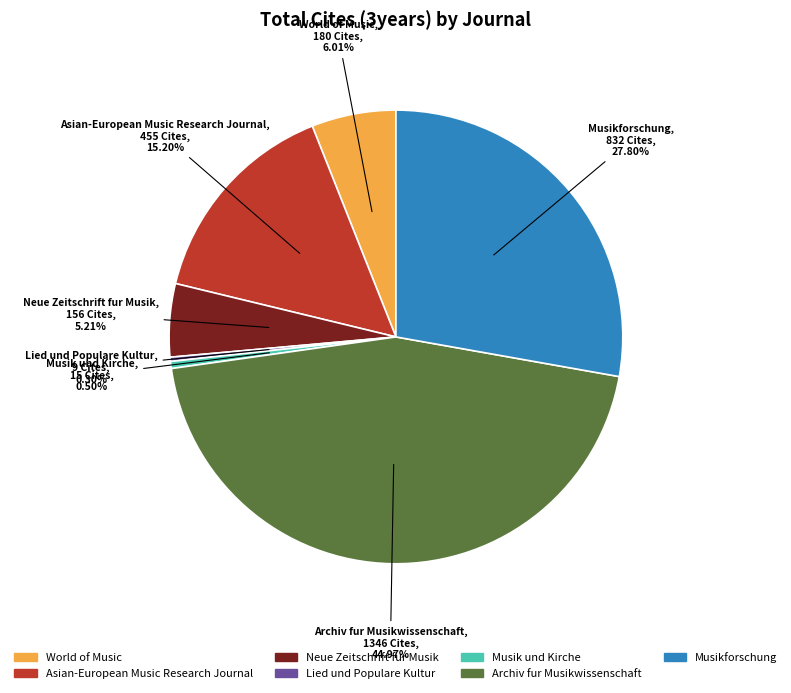

To the nearest percent, what percentage of the pie is Neue Zeitschrift fur Musik?

5%